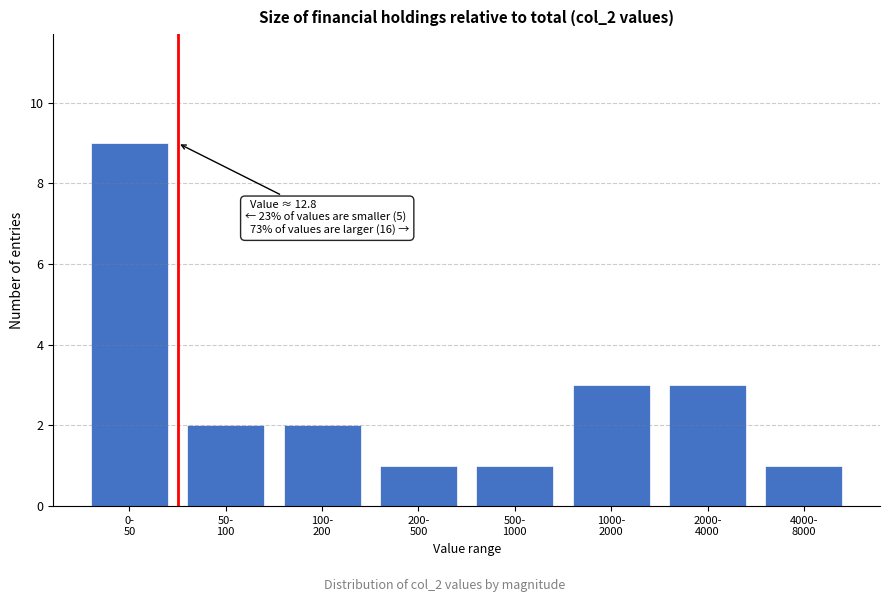

What is the difference between the maximum and second lowest values?

8